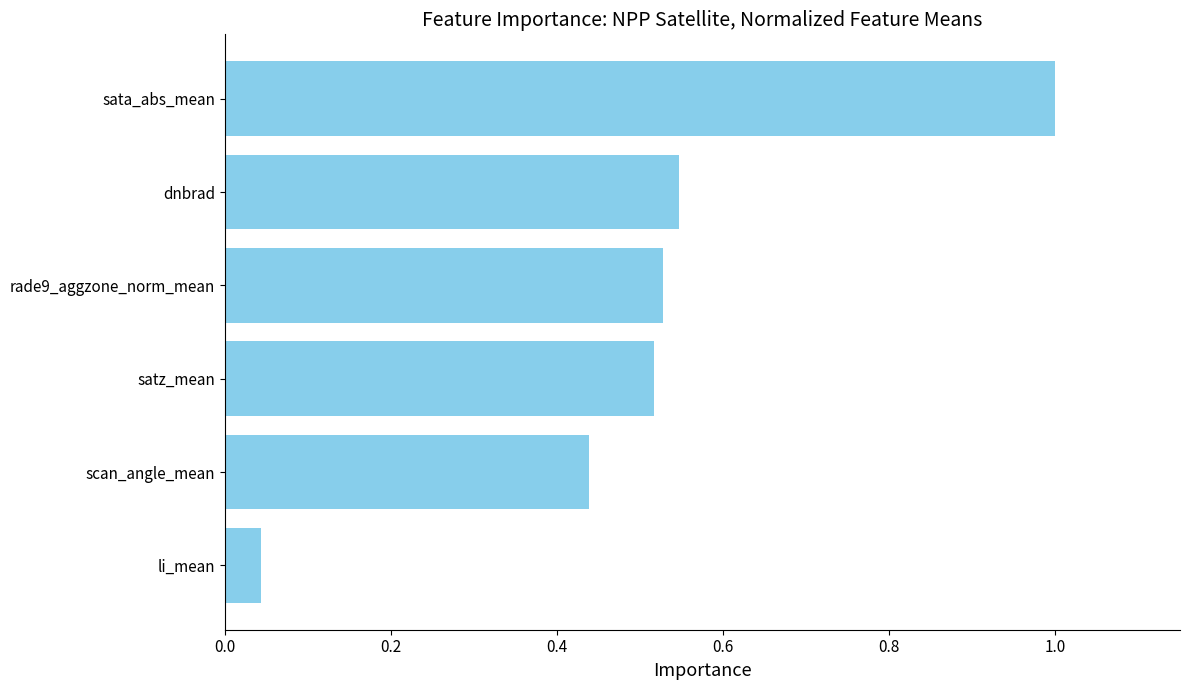

What is the sum of the values at scan_angle_mean and rade9_aggzone_norm_mean?

1.0